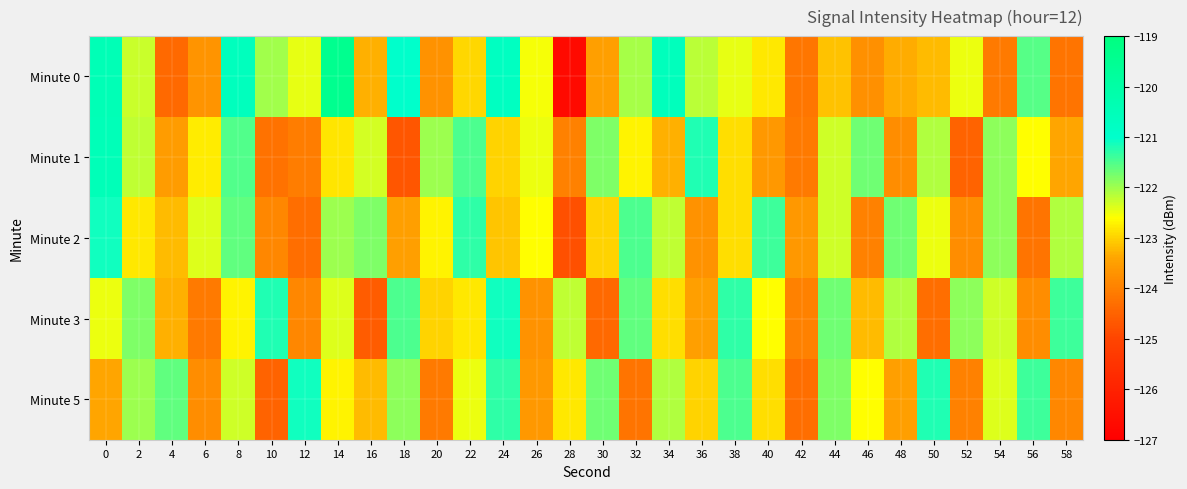

List the series in order of their peak value, highest first.

Minute 0, Minute 1, Minute 2, Minute 3, Minute 5